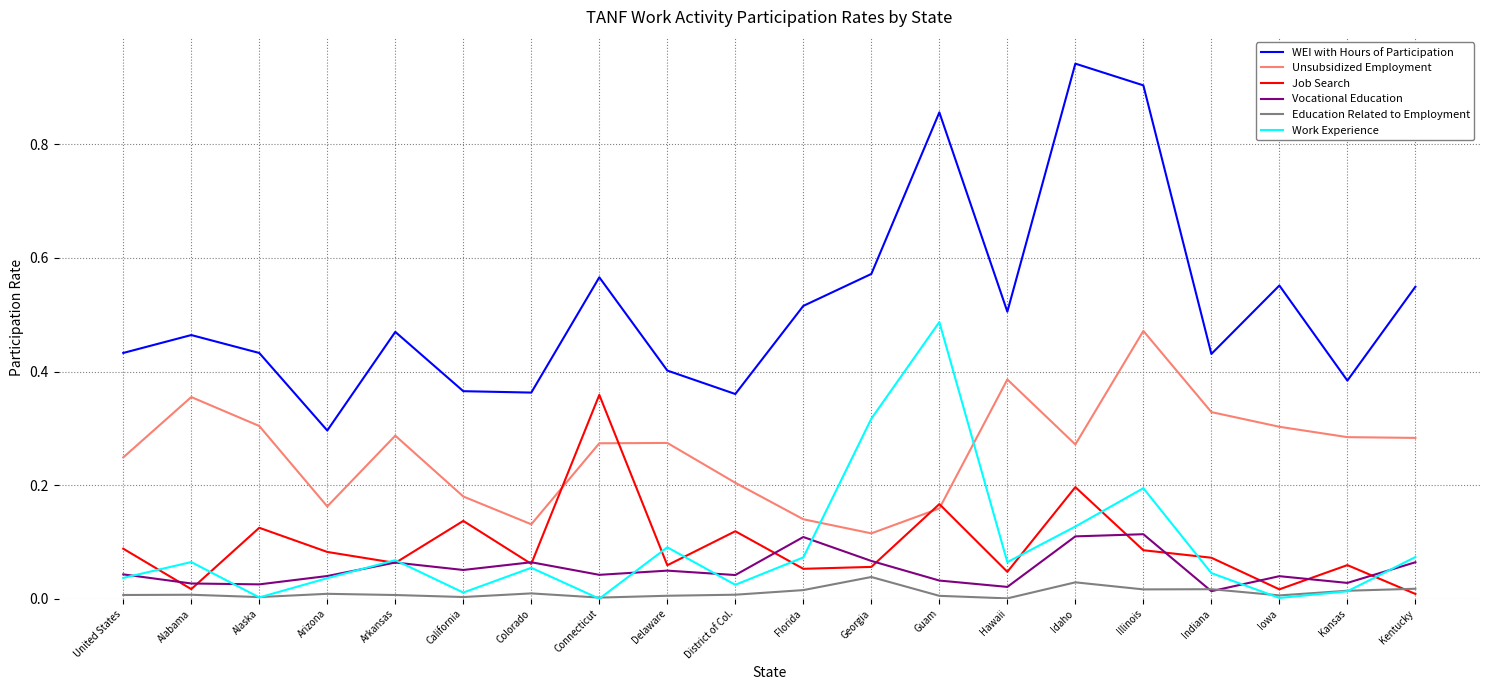

Which category has the highest value in the Work Experience series?

Guam